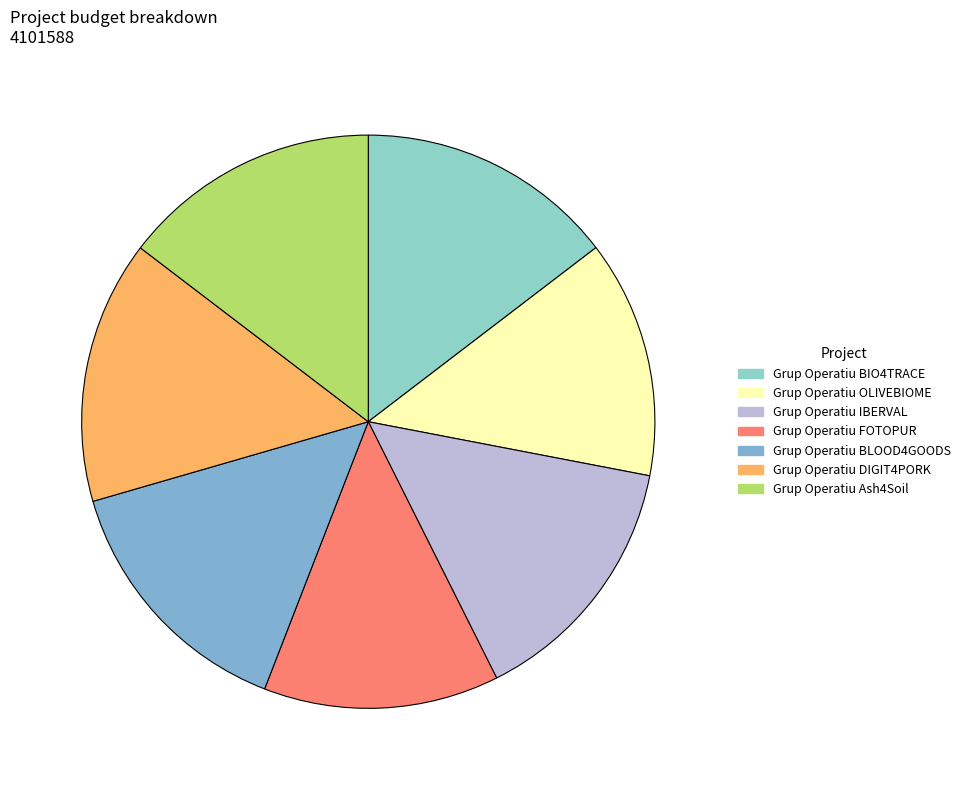

Which slice is the smallest?

FOTOPUR